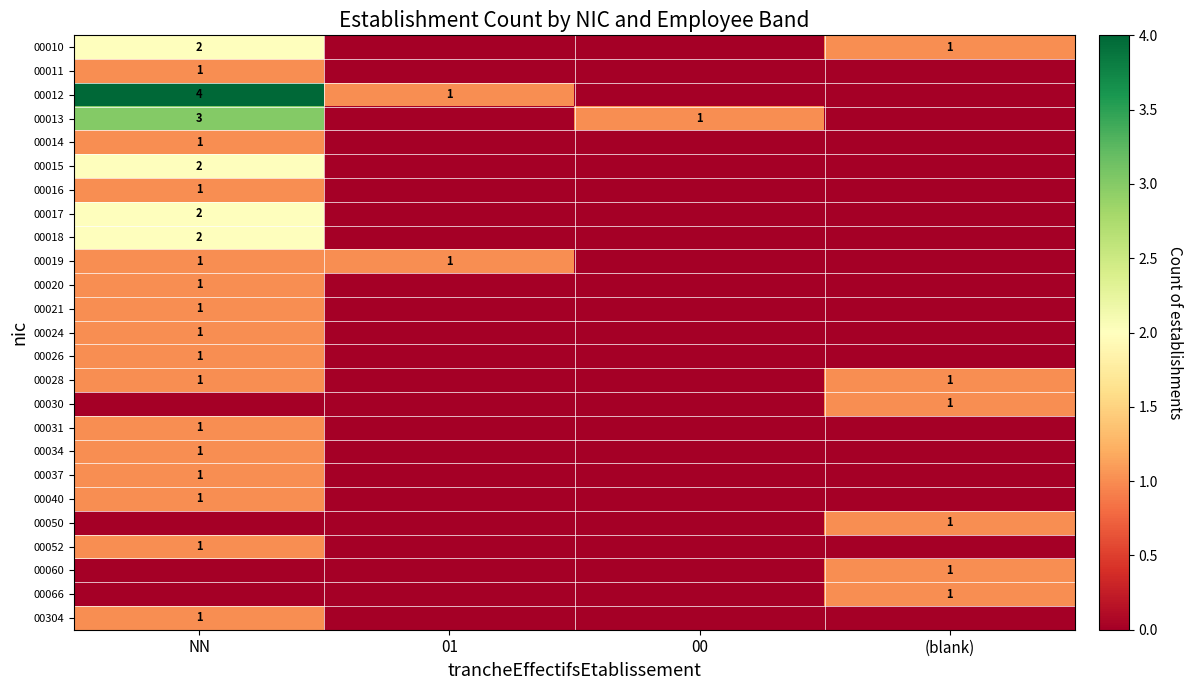

At which category is the sum across all series the highest?

NN